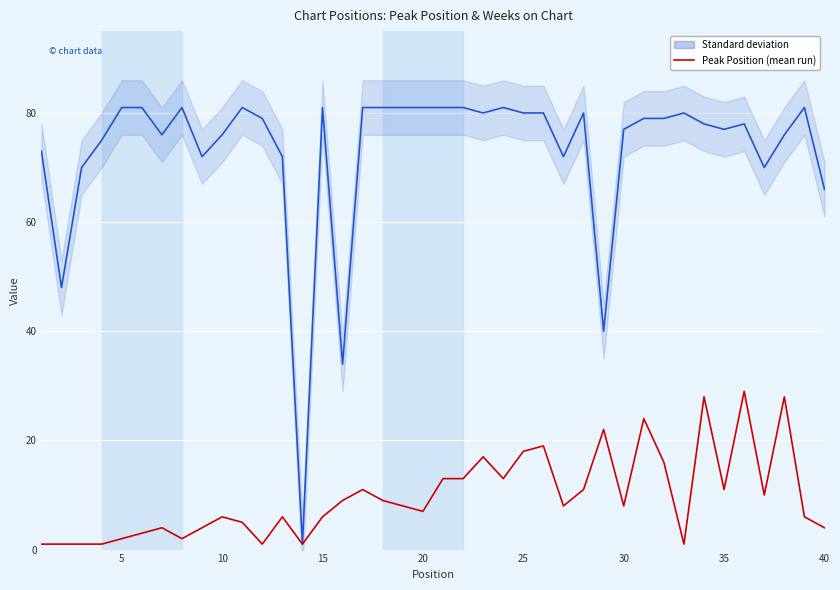

How many values in the Peak Position series are below 8?

19